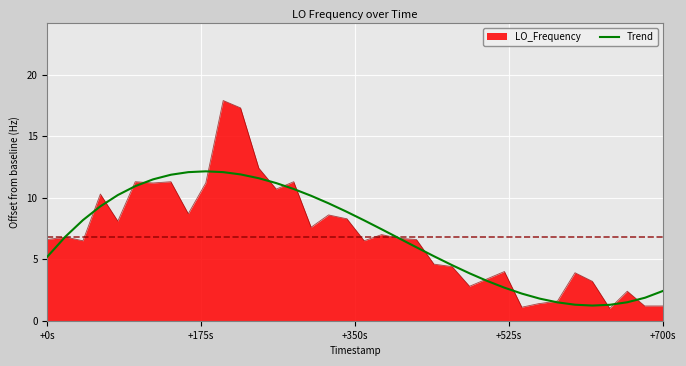

What is the minimum value shown in the chart?

1.0